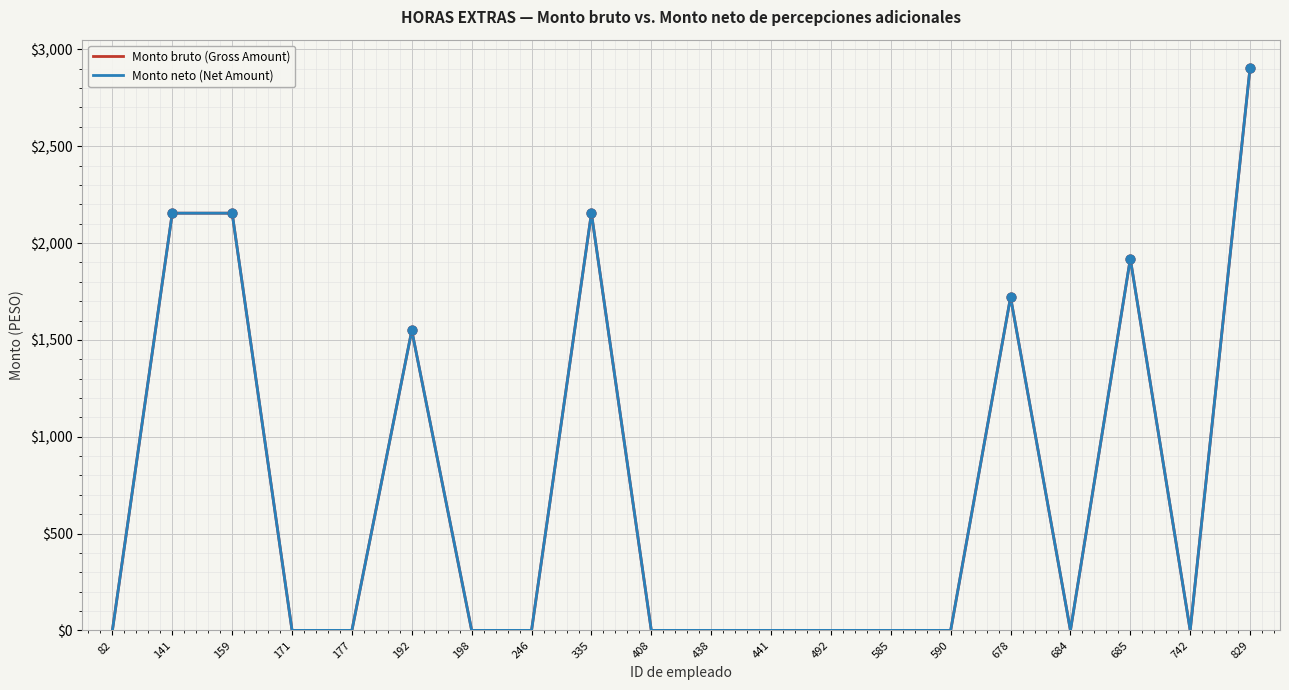

Which series has the largest total across all categories?

Monto bruto (Gross Amount)